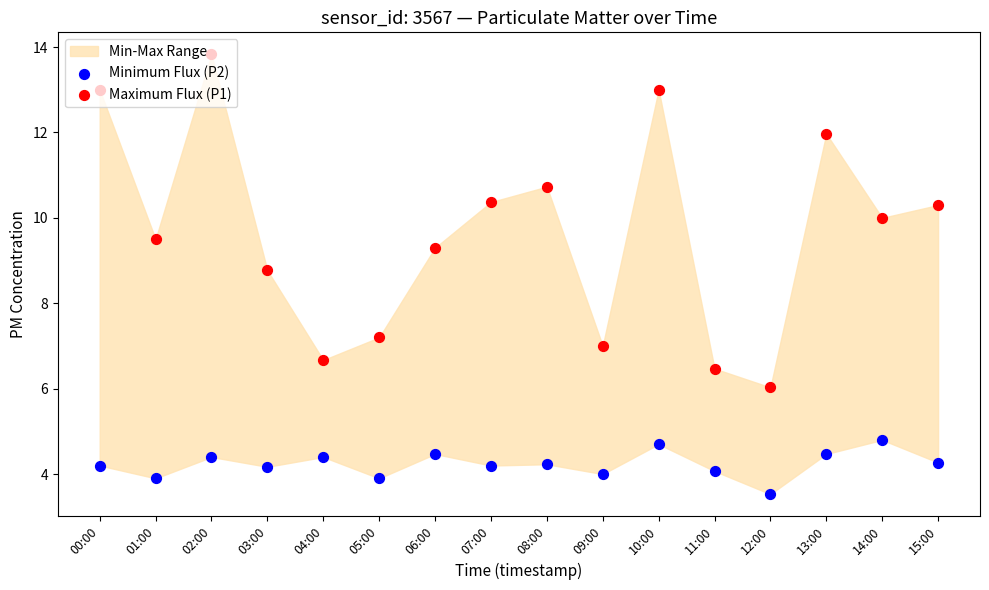

Which series reaches the maximum Y coordinate?

Maximum Flux (P1)